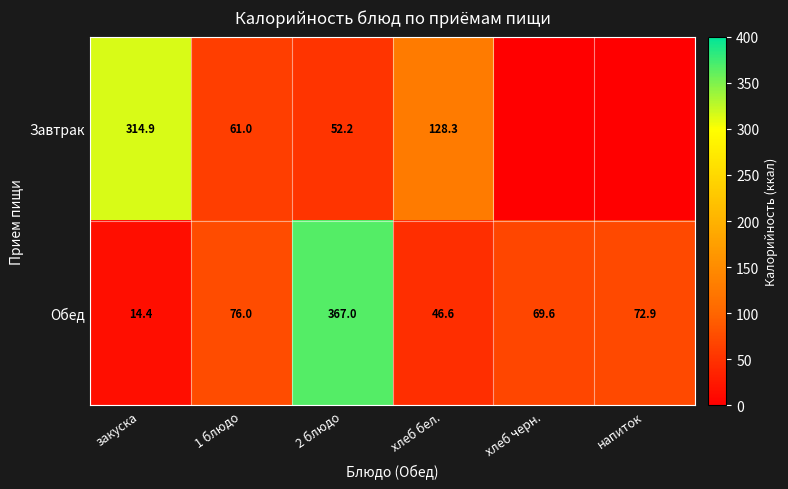

Which label corresponds to the smallest value in the chart?

хлеб черн.